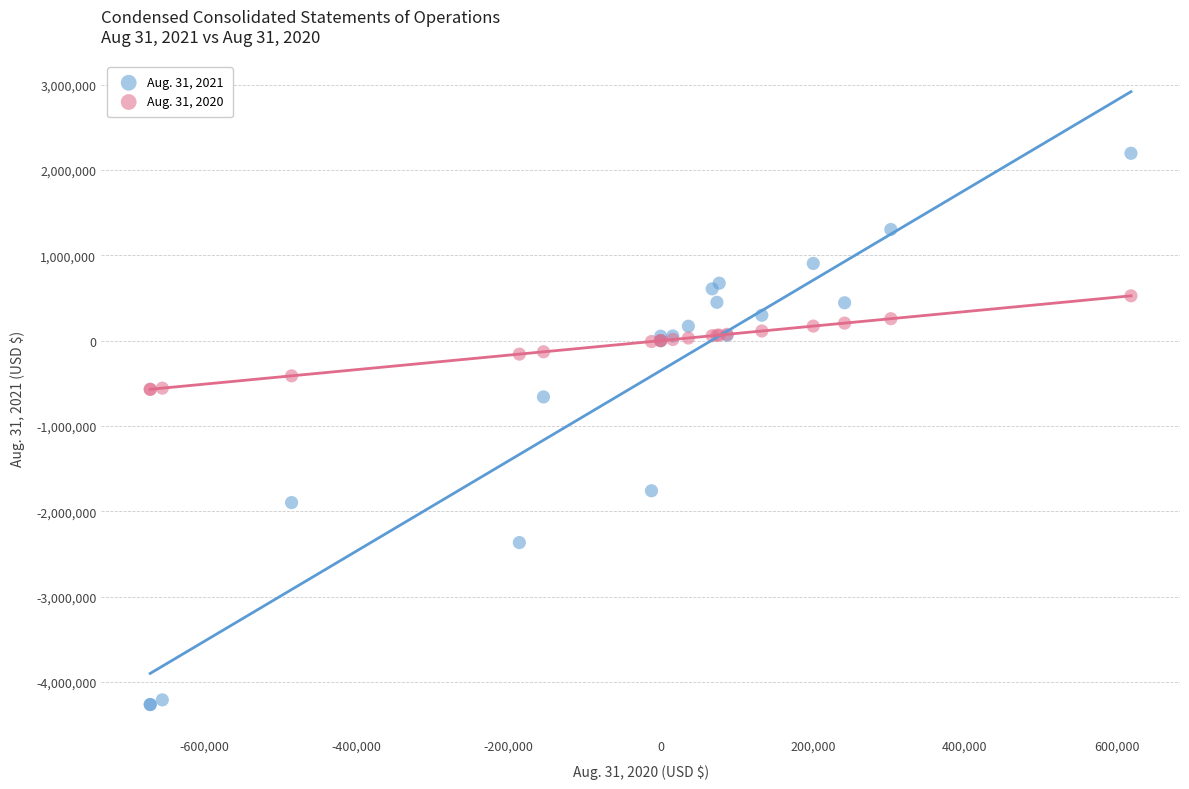

Across all series, what Y value is closest to -1034785?

-659696.0